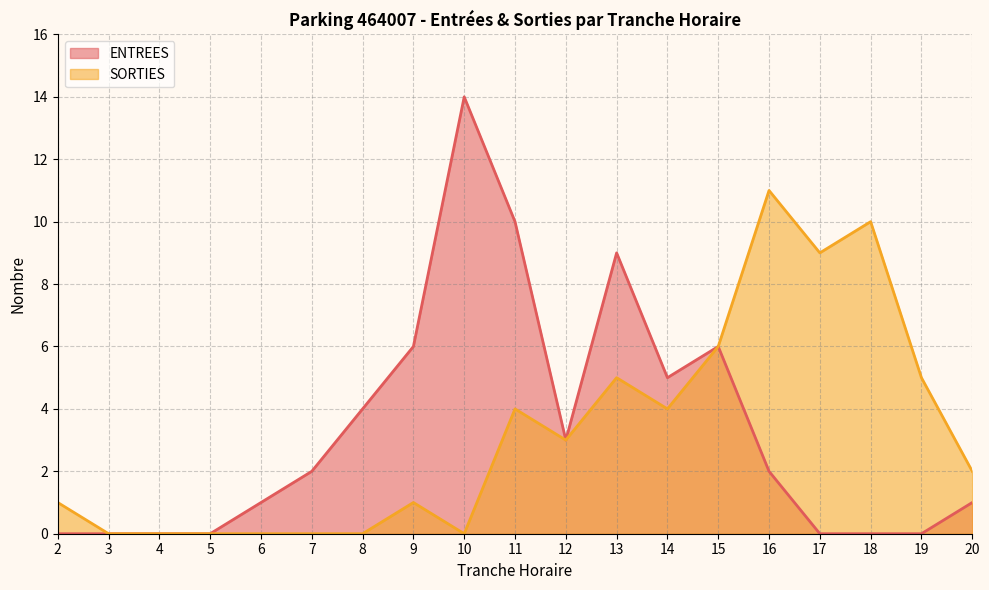

How many interior local valleys does the SORTIES series have?

4